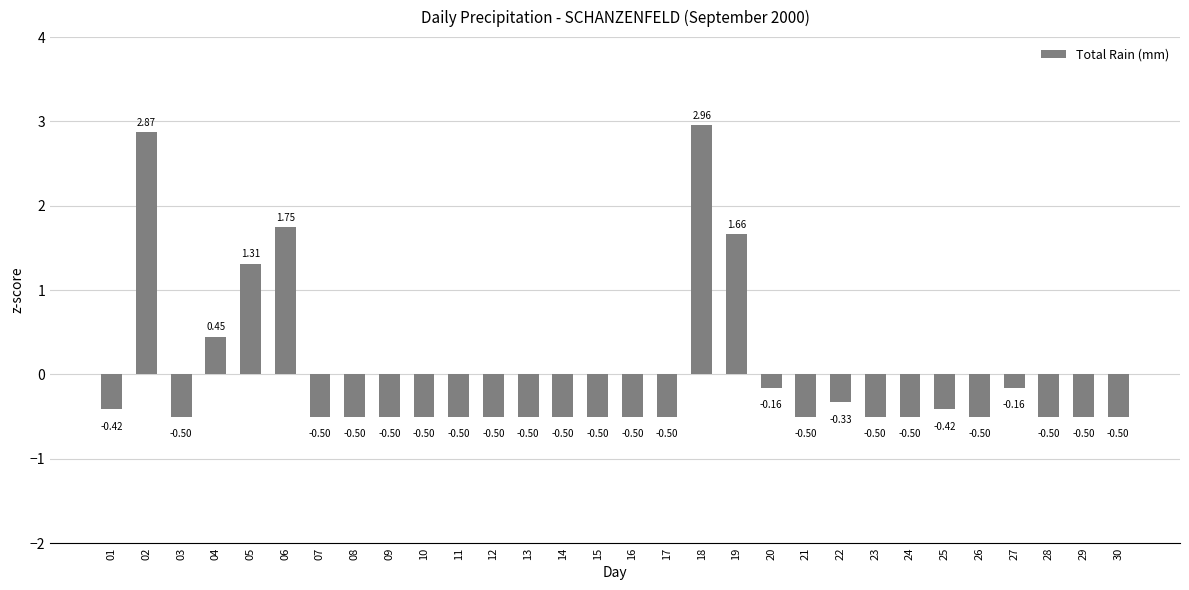

What is the value of the 23rd bar from the left?

-0.5